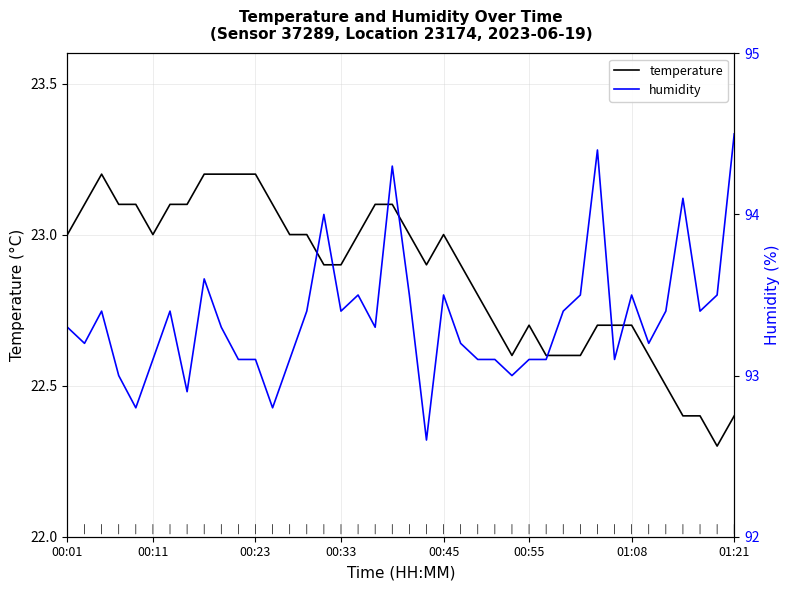

What is the total value across all series at 38?

115.8